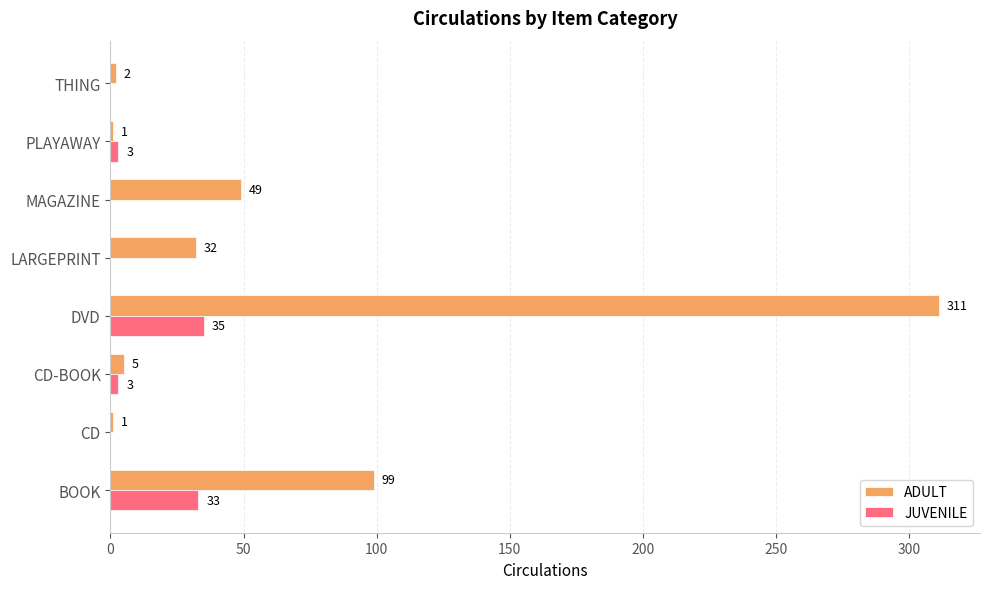

What is the sum of all JUVENILE values?

74